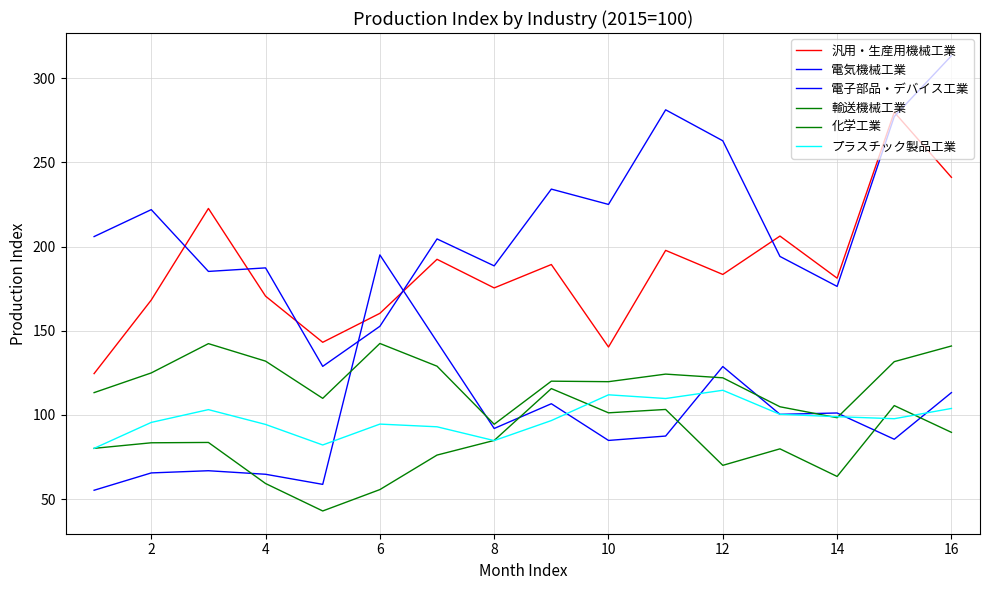

What is the maximum value for 汎用・生産用機械工業?

279.8